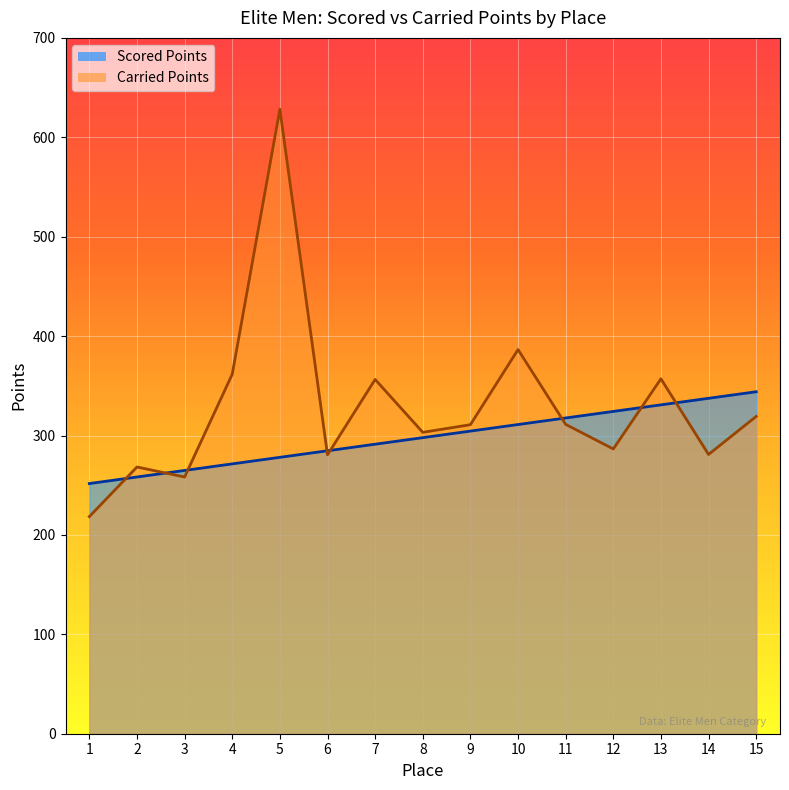

Which label corresponds to the largest value in the chart?

5